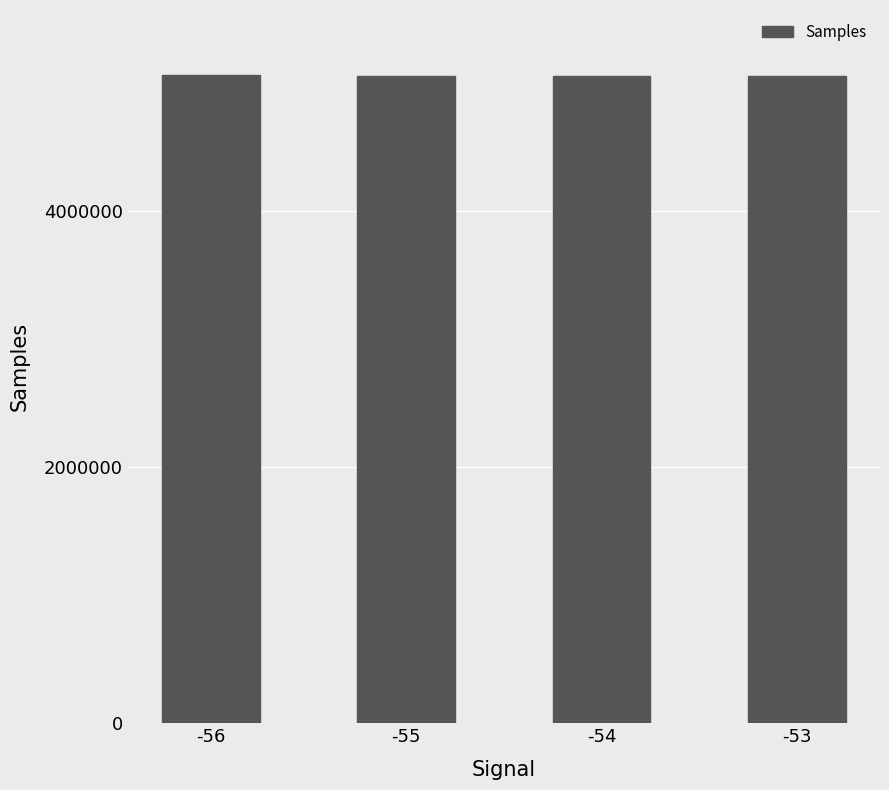

What is the maximum value shown in the chart?

5061078